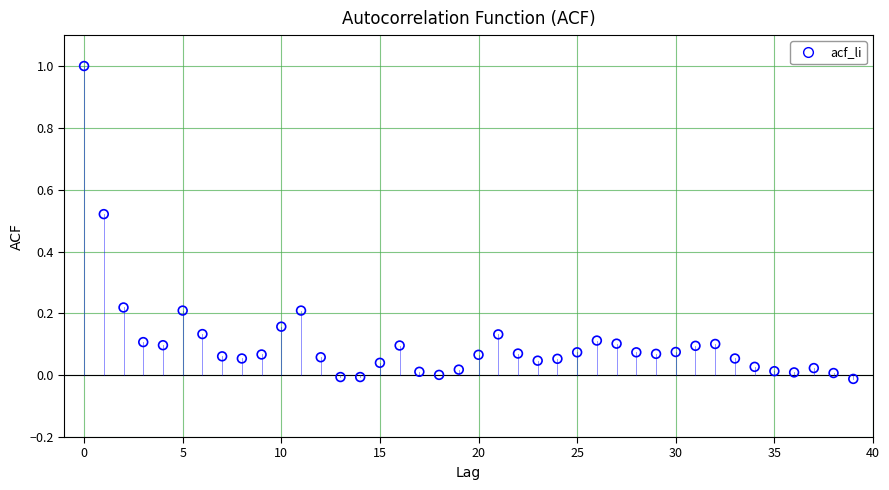

What is the range of Y values (max minus min)?

1.0